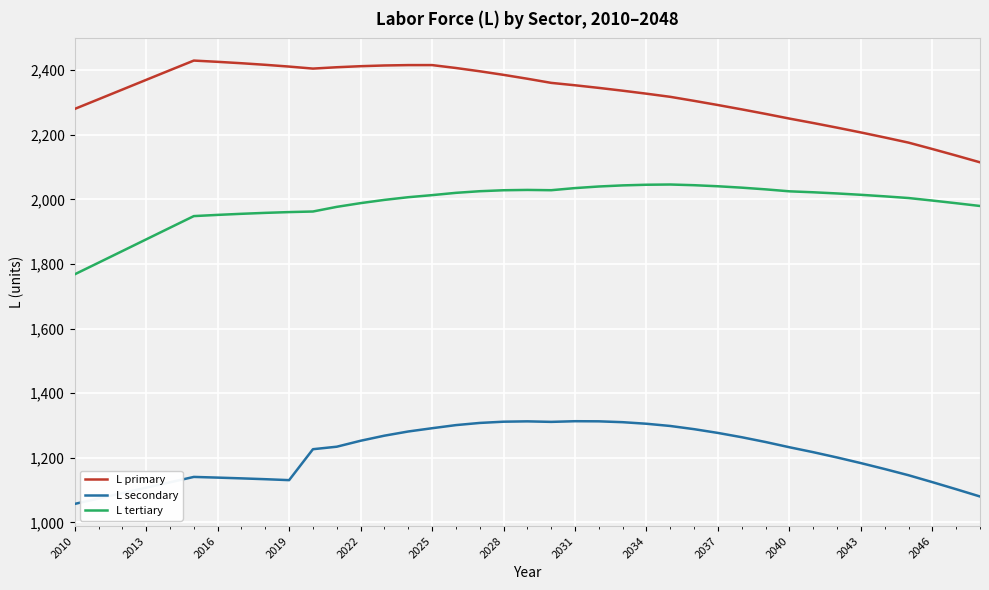

Which series has the largest total across all categories?

L primary